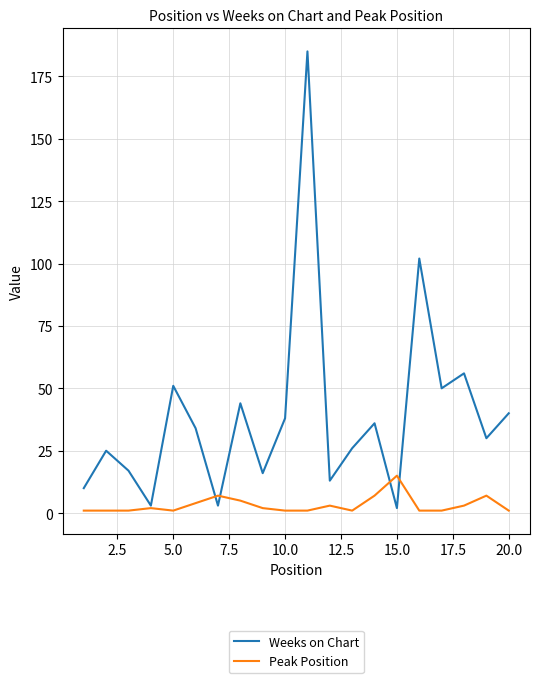

Which series has the largest range (max minus min)?

Weeks on Chart